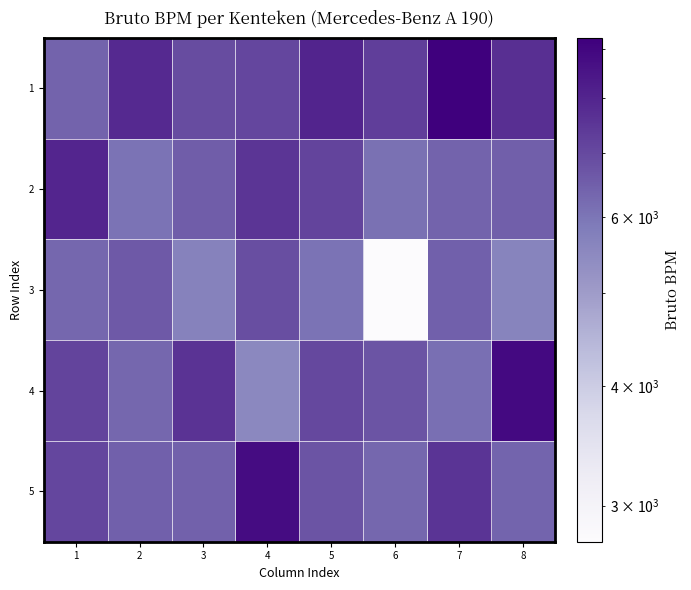

Which series has the largest total across all categories?

1